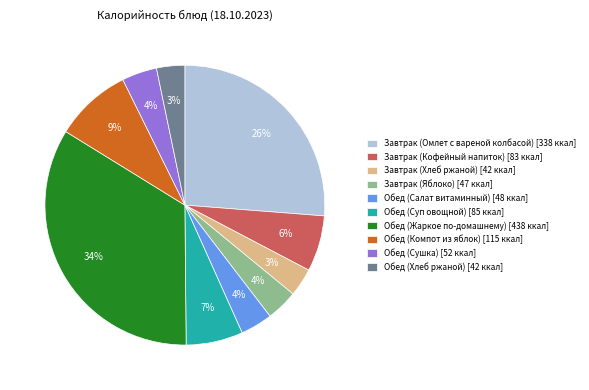

Do Завтрак (Омлет с вареной колбасой) and Завтрак (Хлеб ржаной) together represent more than half of the pie?

No